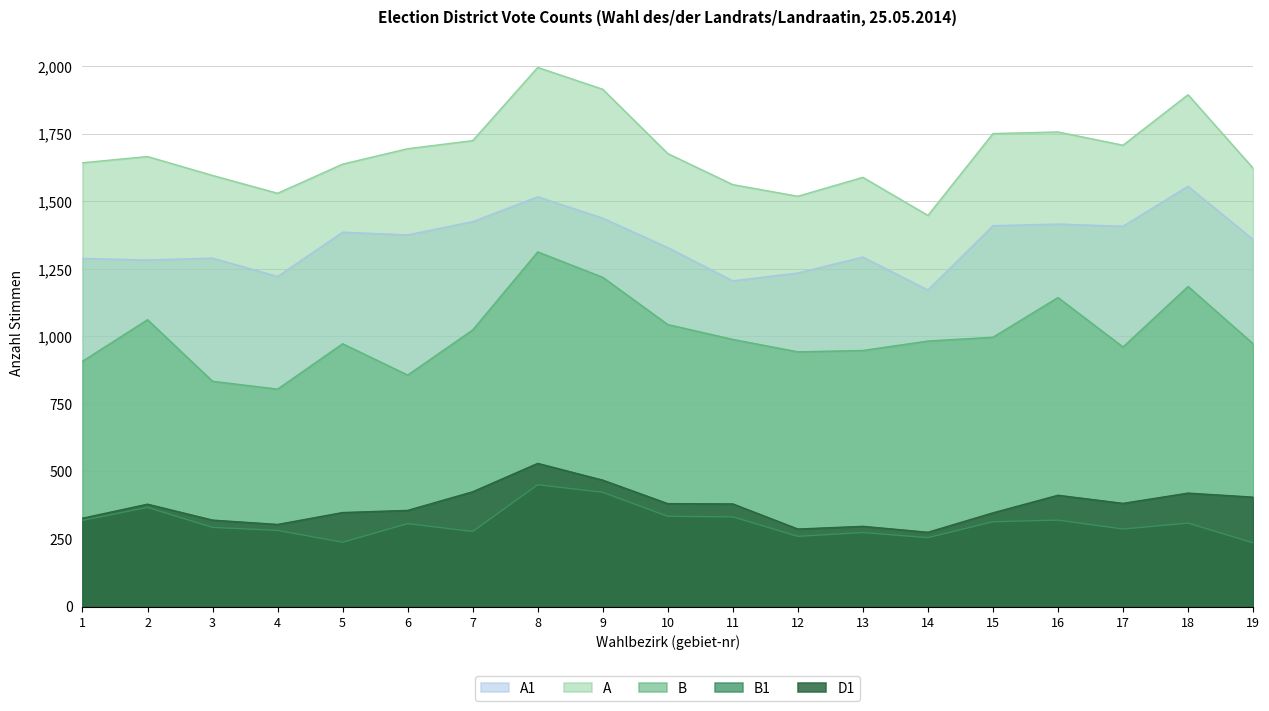

What is the difference between the second highest and minimum values in the A series?

467